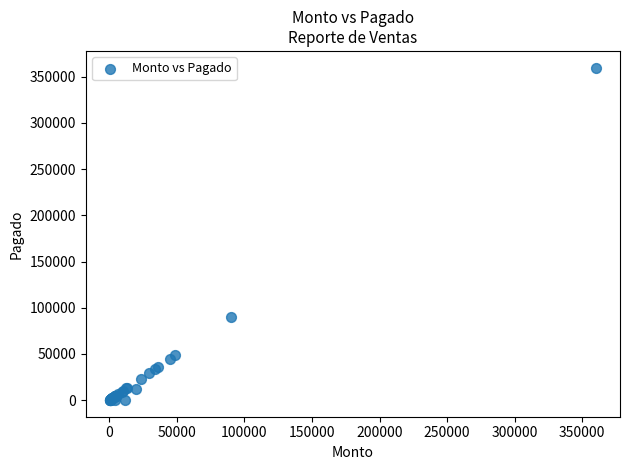

What Y value in the scatter plot is closest to 180000?

90000.0